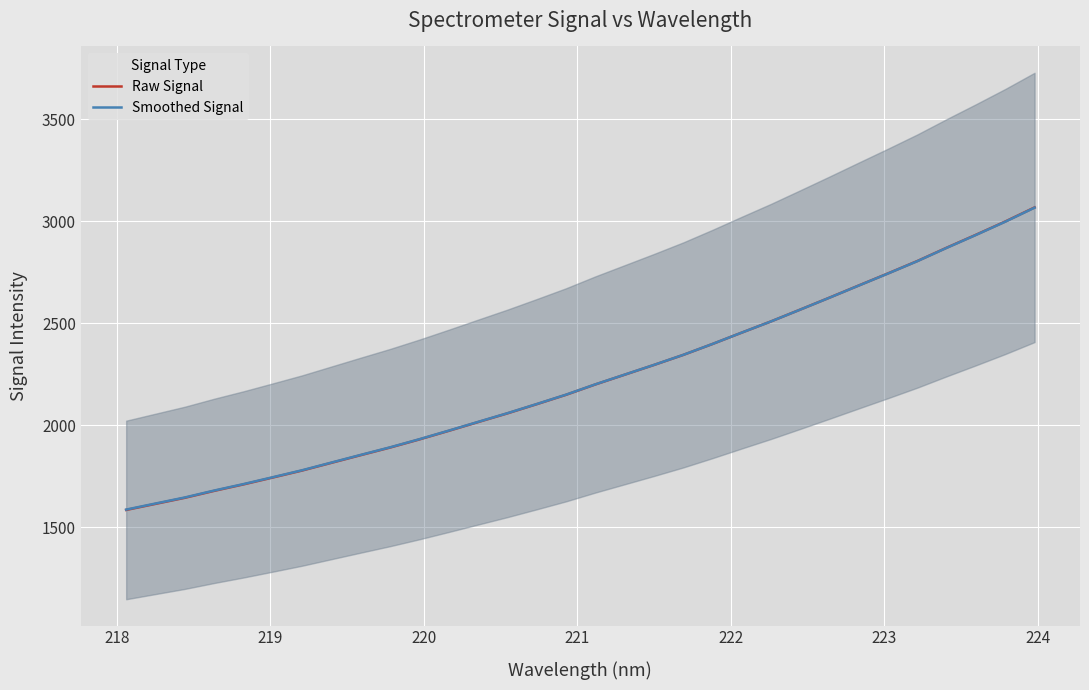

What is the lowest value of the Raw Signal series?

1583.9